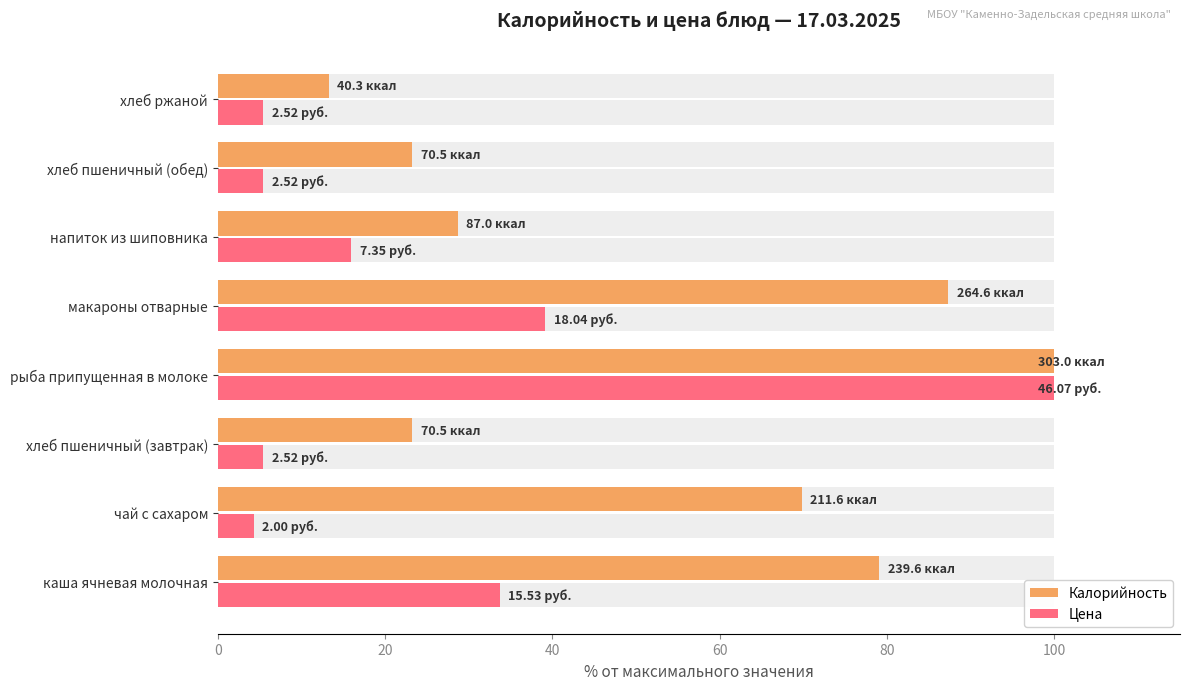

The value of Калорийность at хлеб ржаной is 18.7. True or false?

False